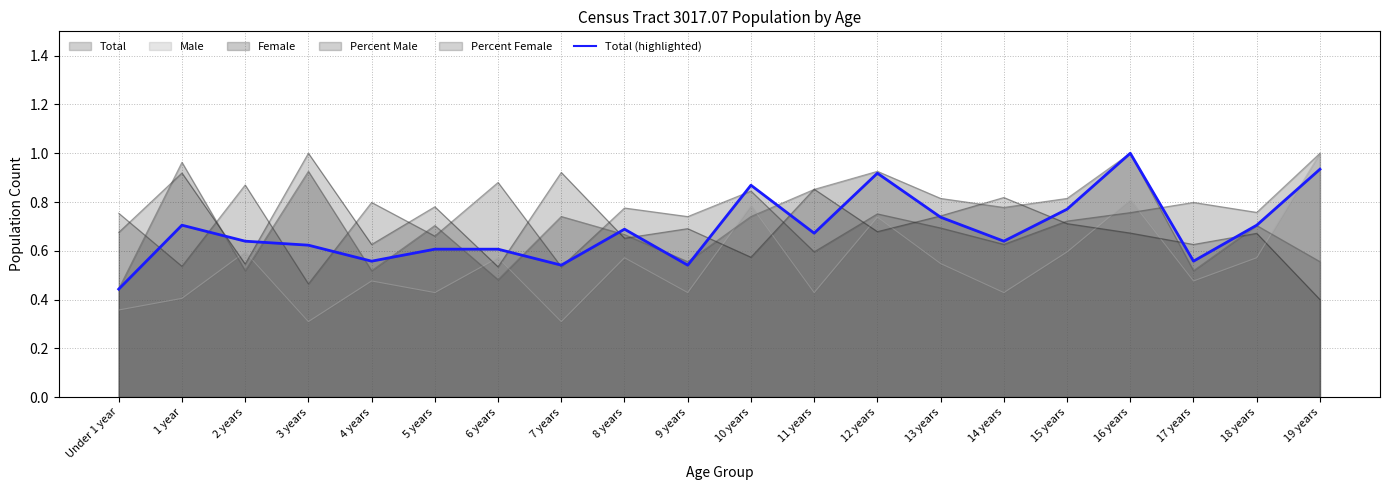

What position from the right is 16 years?

4